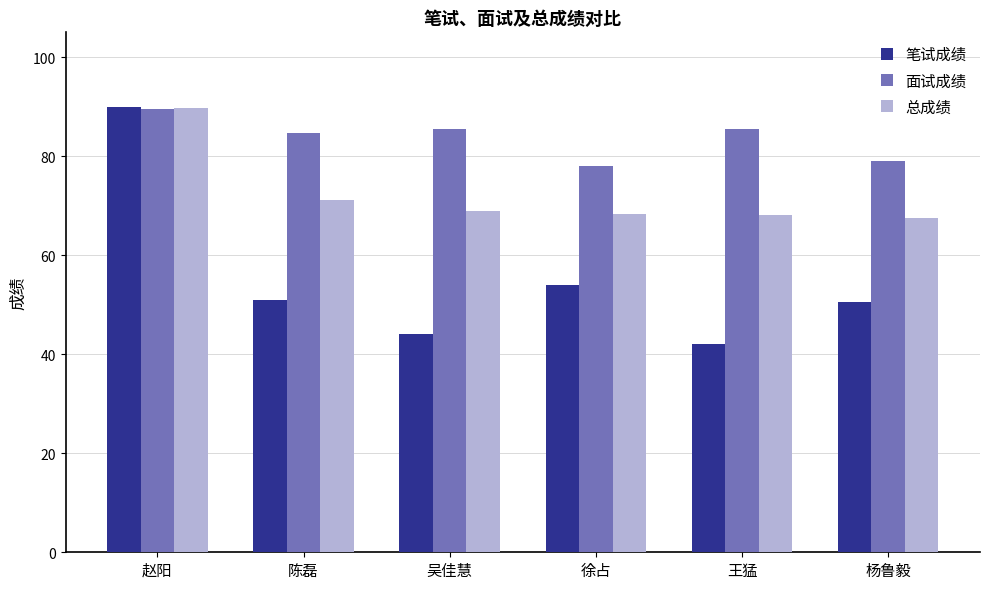

What is the smallest value displayed?

42.0